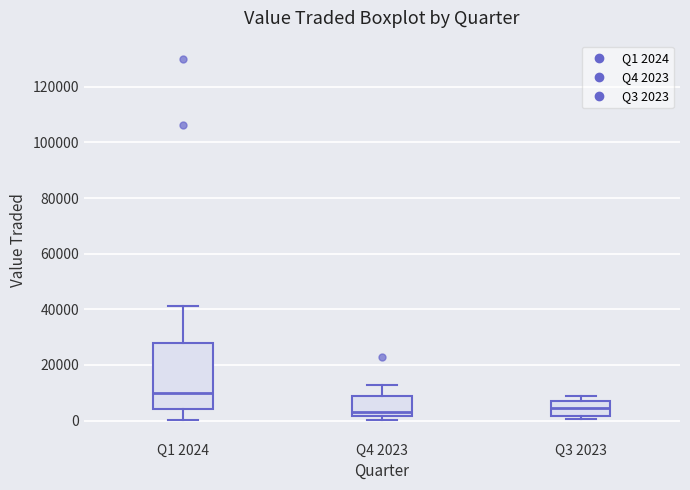

Where does the upper whisker of the box for Q1 2024 end on the y-axis? The values are not printed on the chart, so give them approximately, as read against the axis.

42000